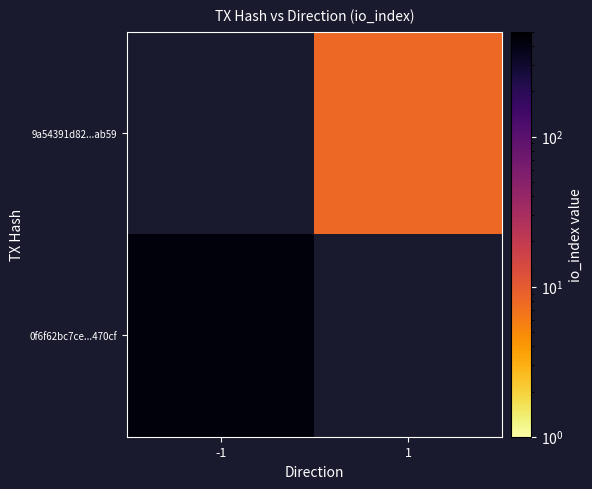

Is the value of 0f6f62bc7ce...470cf at -1 greater than the value of 9a54391d82...ab59 at -1?

No